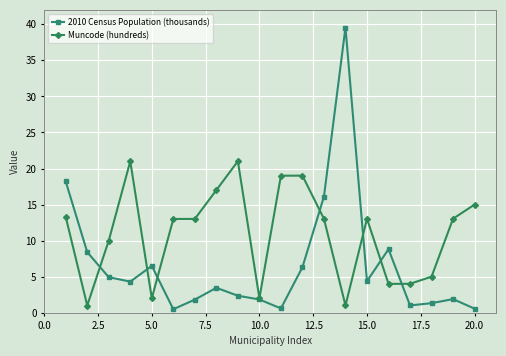

What are all the series names shown in the legend?

2010 Census Population (thousands), Muncode (hundreds)